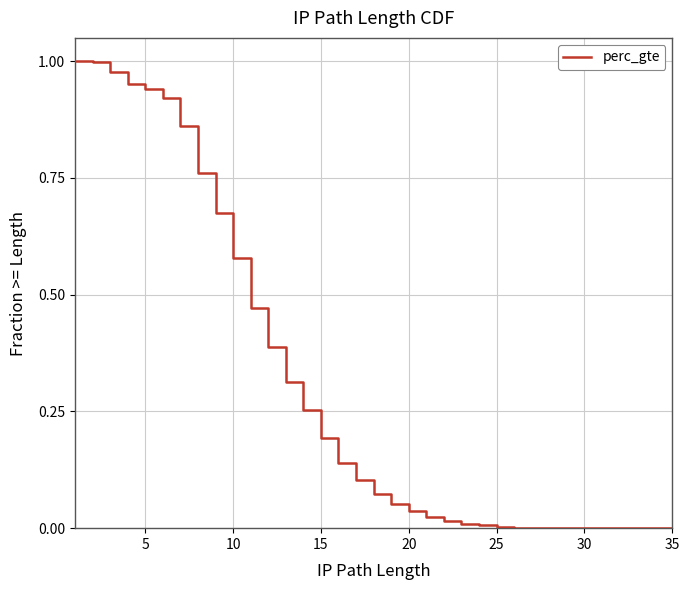

True or false: there are more than 0 points higher than both neighbors.

False